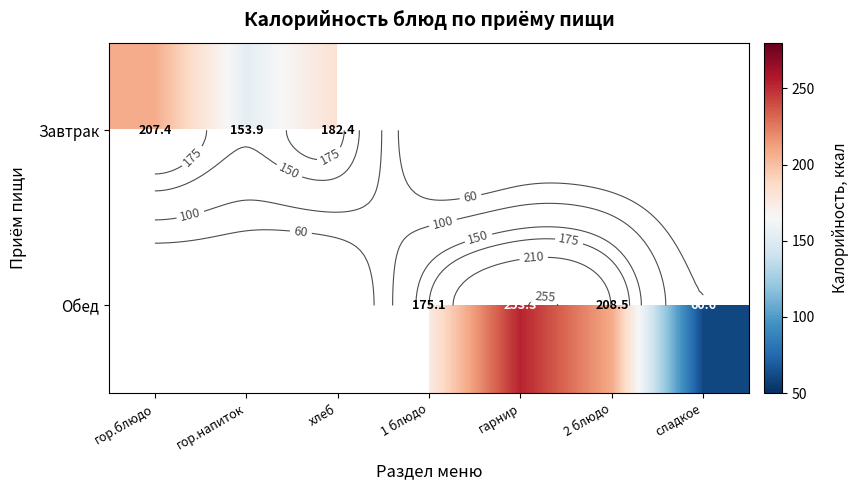

Which has a higher value, гор.напиток or сладкое?

гор.напиток